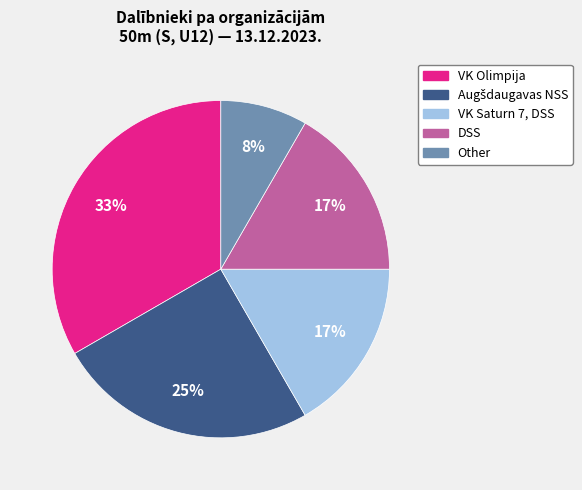

The DSS slice represents 5% of the pie. True or false?

False